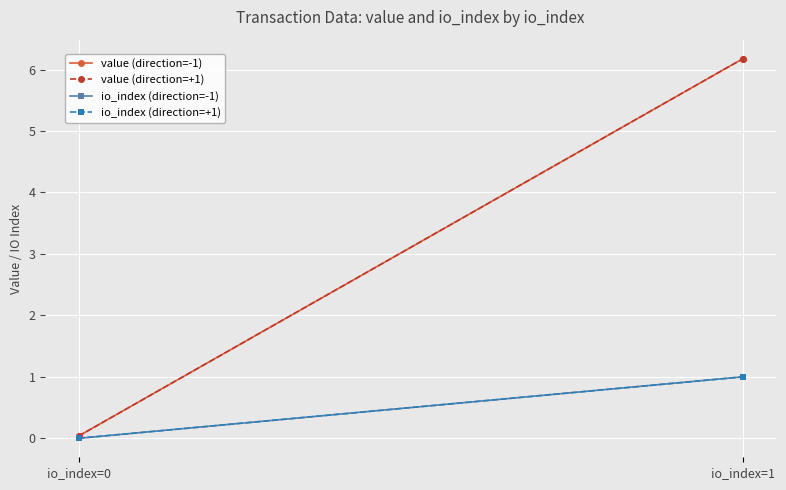

At which label does io_index (direction=-1) reach its minimum?

io_index=0